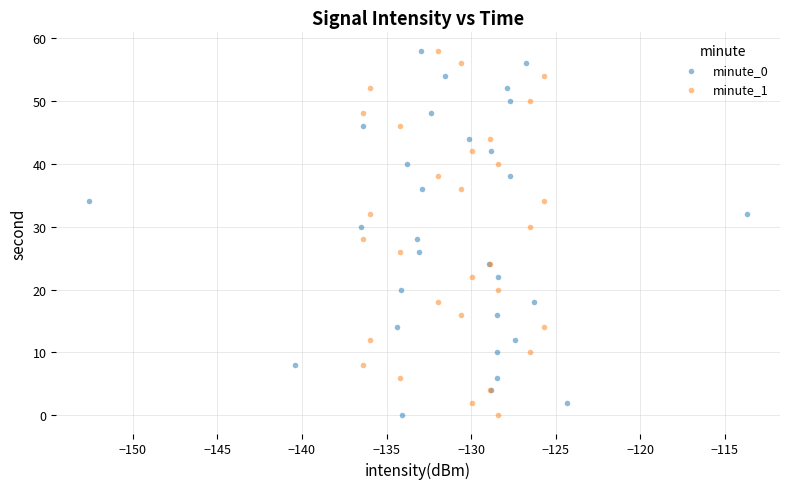

What are all the series names shown in the legend?

minute_0, minute_1